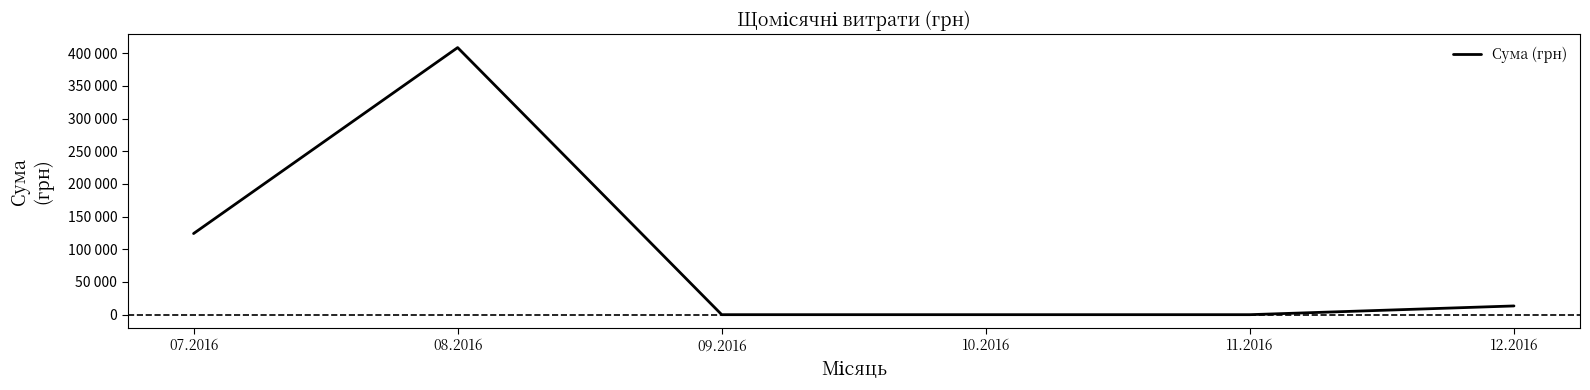

Does the chart have visible grid lines?

No